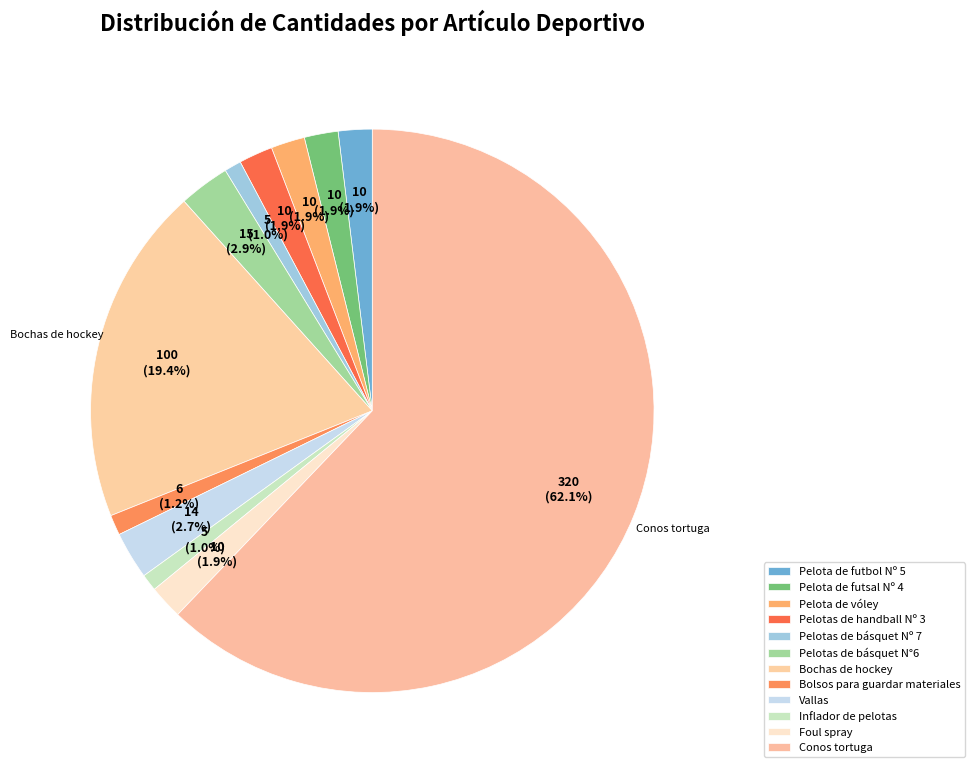

What is the majority slice?

Conos tortuga